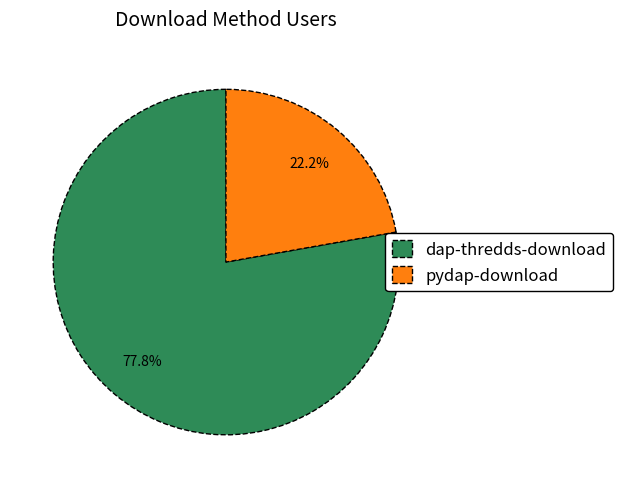

The dap-thredds-download slice represents 78% of the pie. True or false?

True